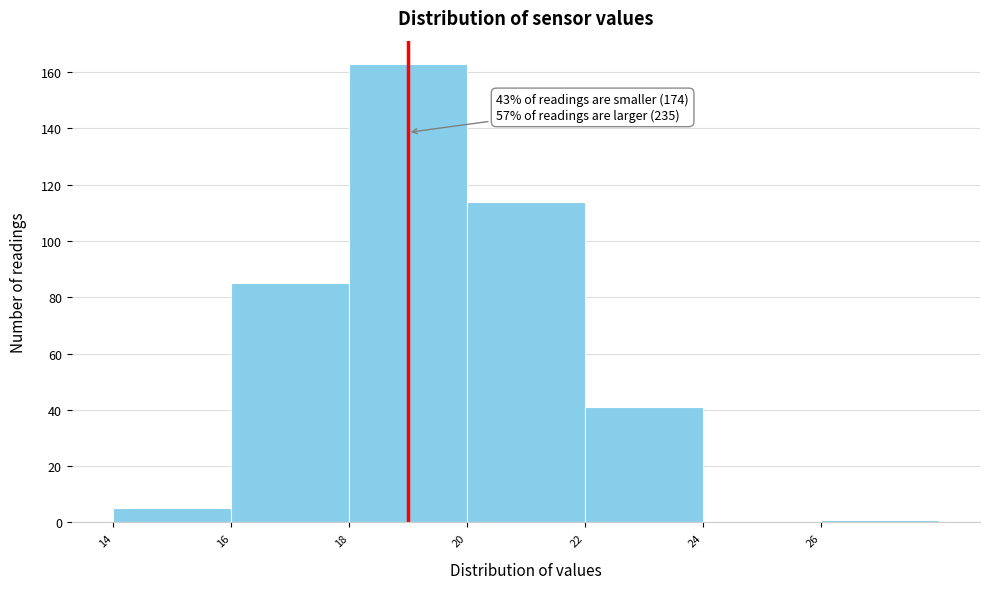

Which range on the x-axis has the tallest bar?

18 to 20